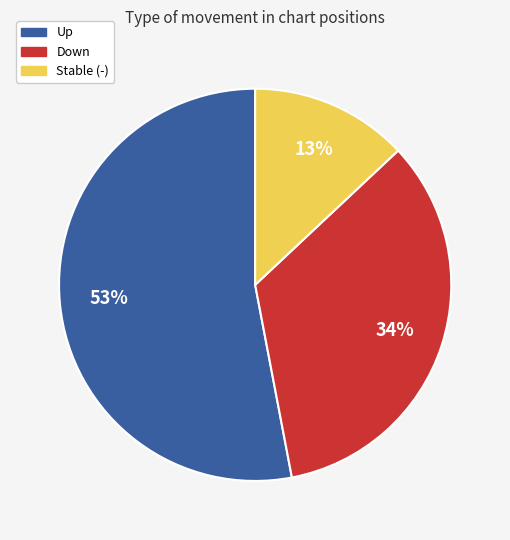

Do Up and Down together represent more than half of the pie?

Yes